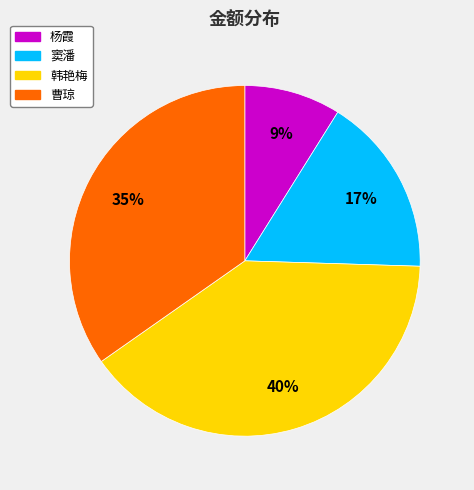

What is the smallest slice in the pie chart?

杨霞